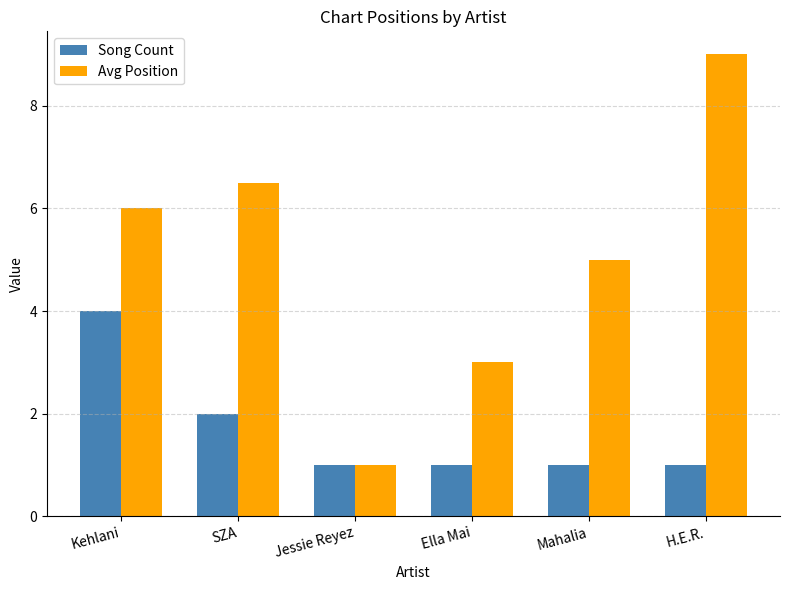

How many data points in Avg Position are less than 6?

3